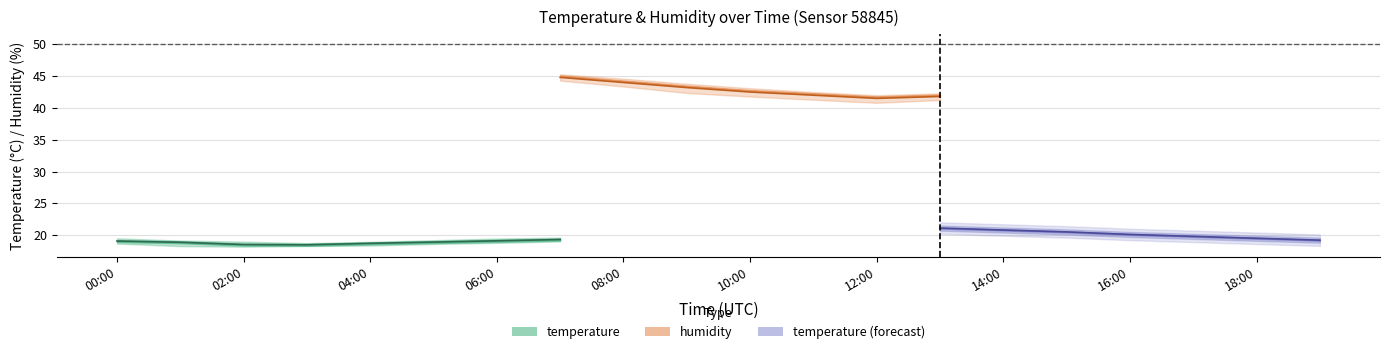

True or false: temperature_lo has more than 1 points higher than both neighbors.

False